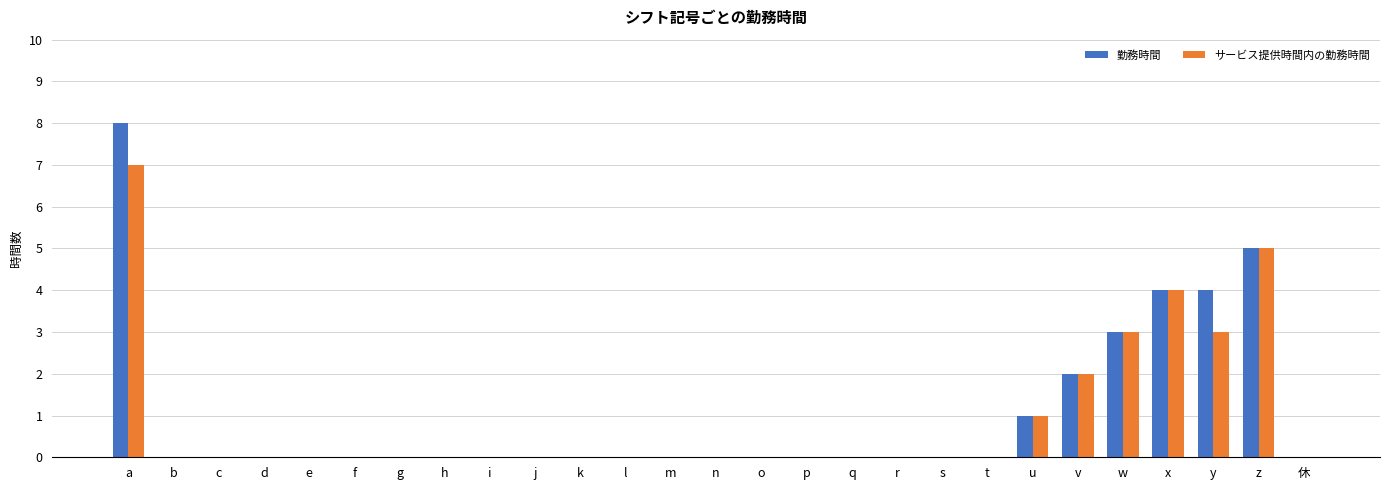

Are the bars grouped side by side (vs. stacked)?

Yes